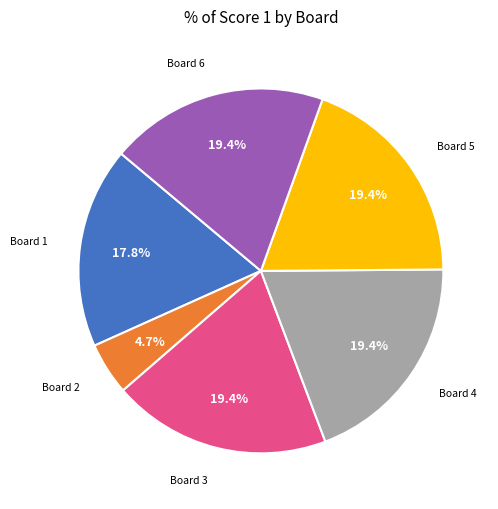

What portion of the pie excludes Board 5?

80.6%